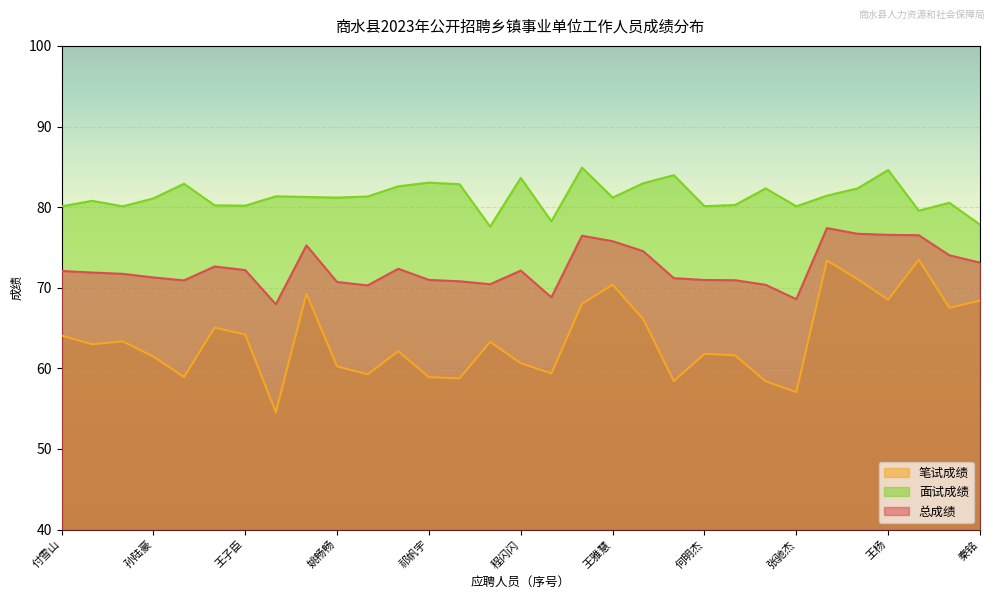

True or false: 笔试成绩 and 面试成绩 intersect in this chart.

False